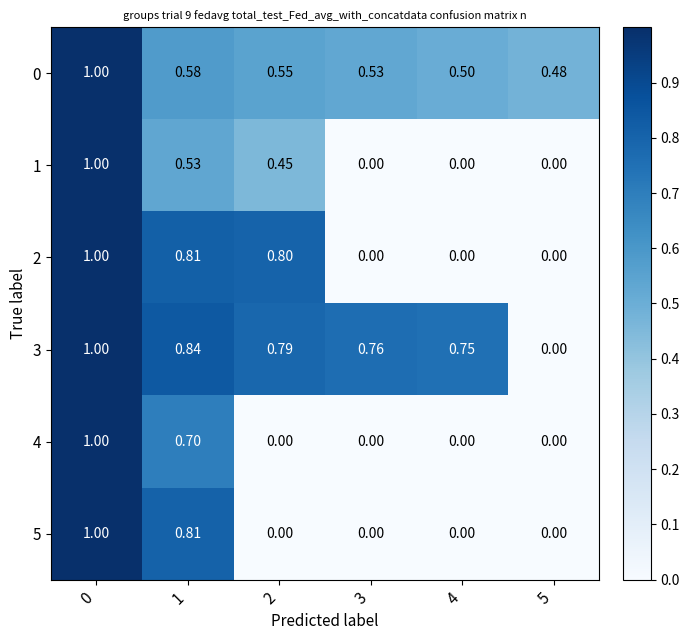

What is the spread (max minus min) of values at 2?

0.8